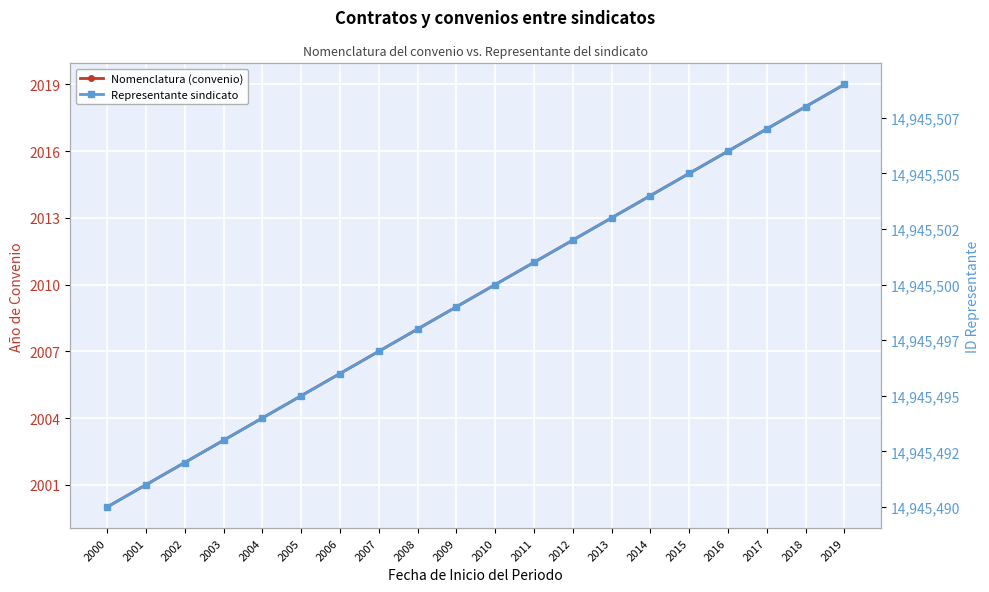

What is the difference between the maximum and second lowest values in the Representante sindicato series?

18